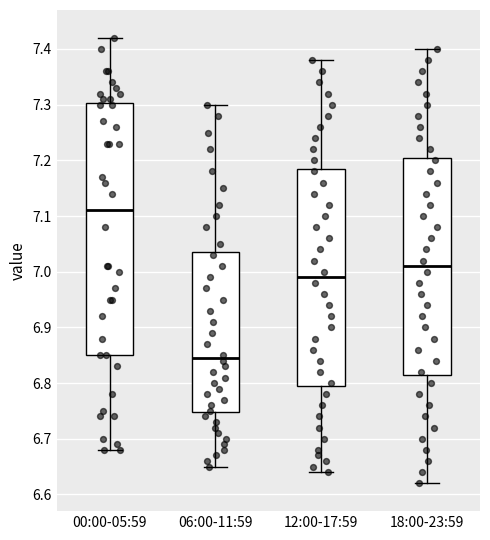

Reading left to right, transcribe this box plot: for each box, give where its median line is, the range the box spans, and where its two whiskers end, as read against the y-axis. The values are not printed on the chart, so give them approximately, as read against the axis.

00:00-05:59: median 7.11, box 6.85 to 7.30, whiskers 6.68 to 7.42
06:00-11:59: median 6.85, box 6.75 to 7.04, whiskers 6.65 to 7.30
12:00-17:59: median 6.99, box 6.80 to 7.19, whiskers 6.64 to 7.38
18:00-23:59: median 7.01, box 6.82 to 7.21, whiskers 6.62 to 7.40